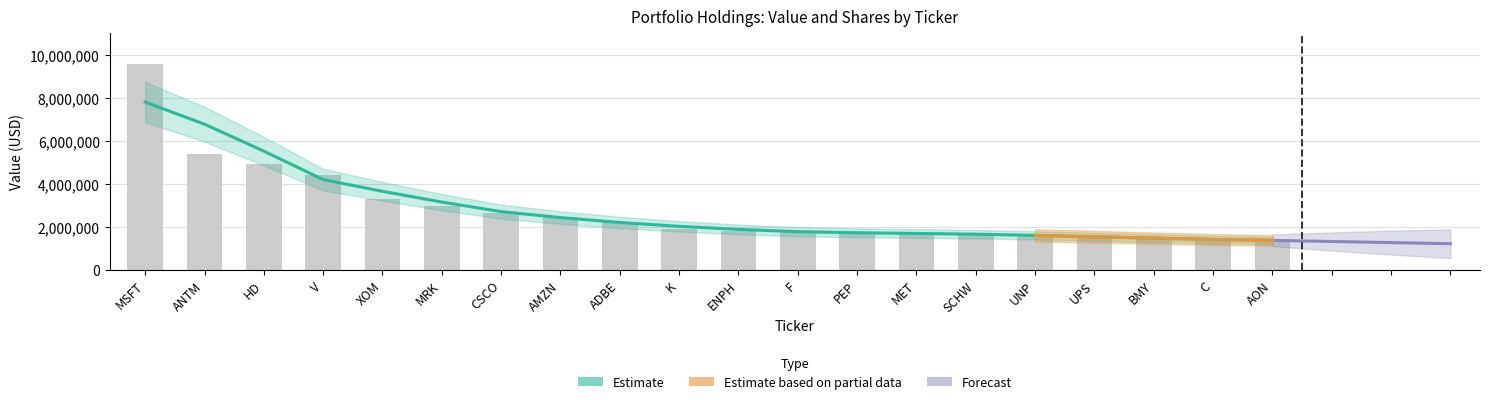

Which label corresponds to the smallest value in the chart?

AON